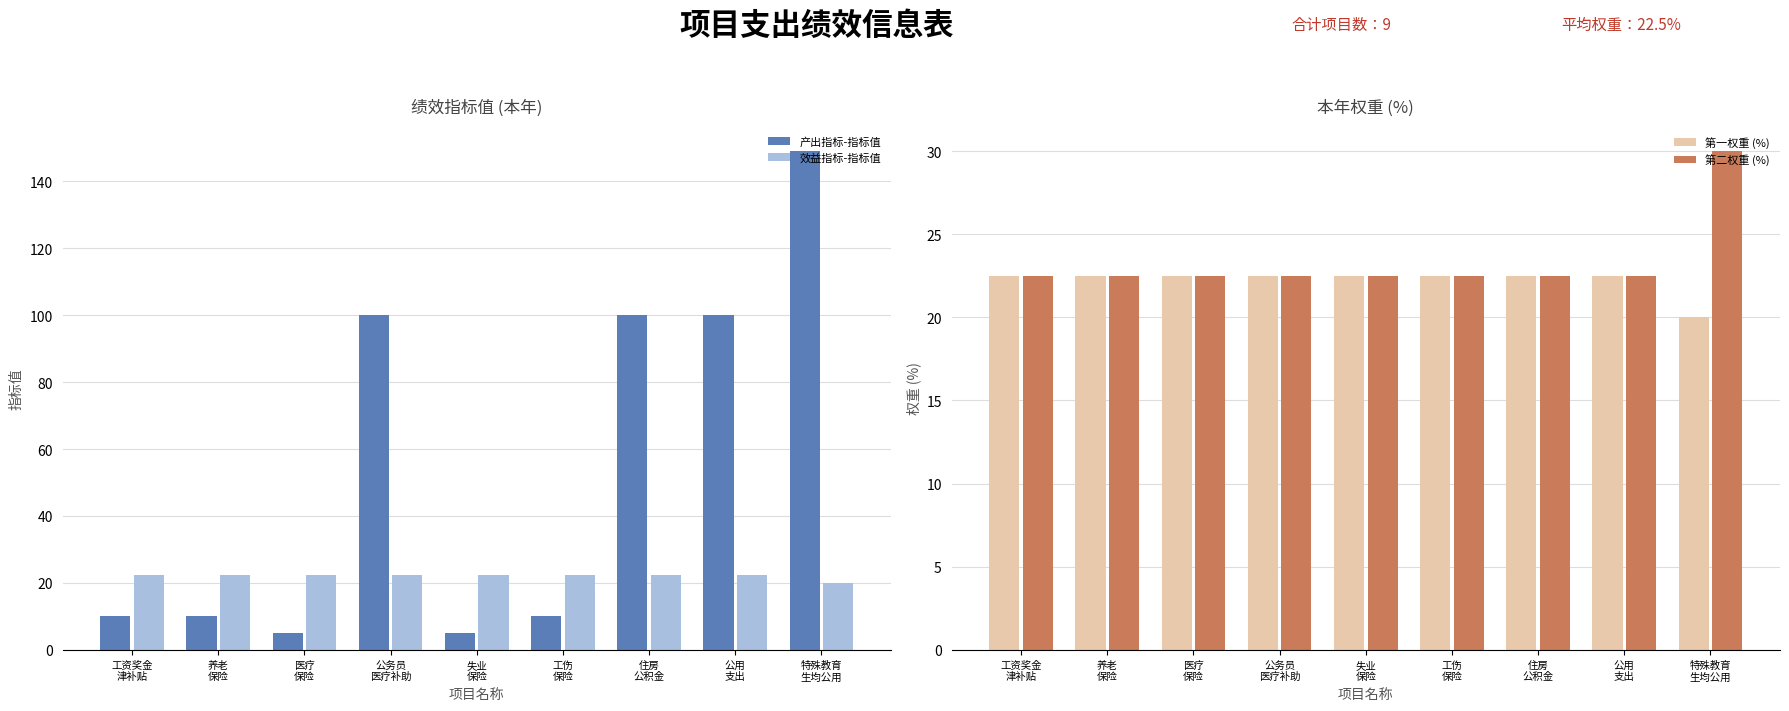

Are the bars grouped side by side (vs. stacked)?

Yes